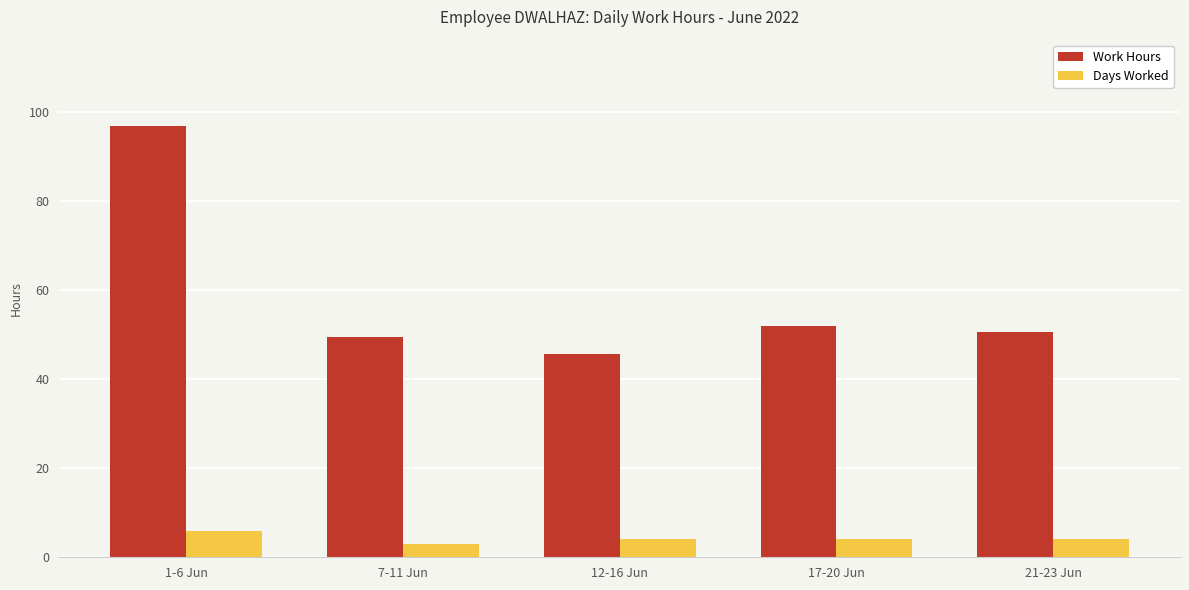

What is the value of the Days Worked bar at the 1st from the left?

6.0